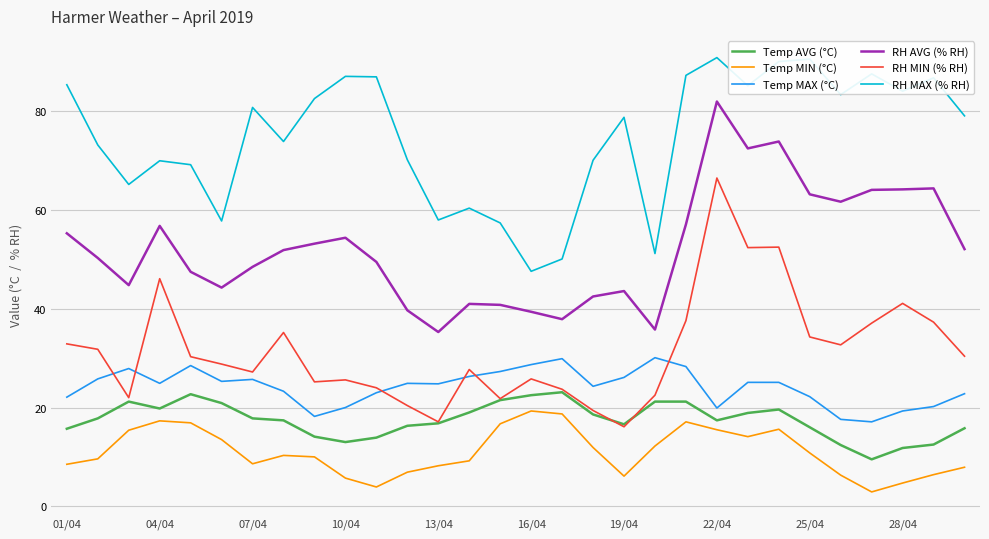

Which series has the widest spread of values?

RH MIN (% RH)